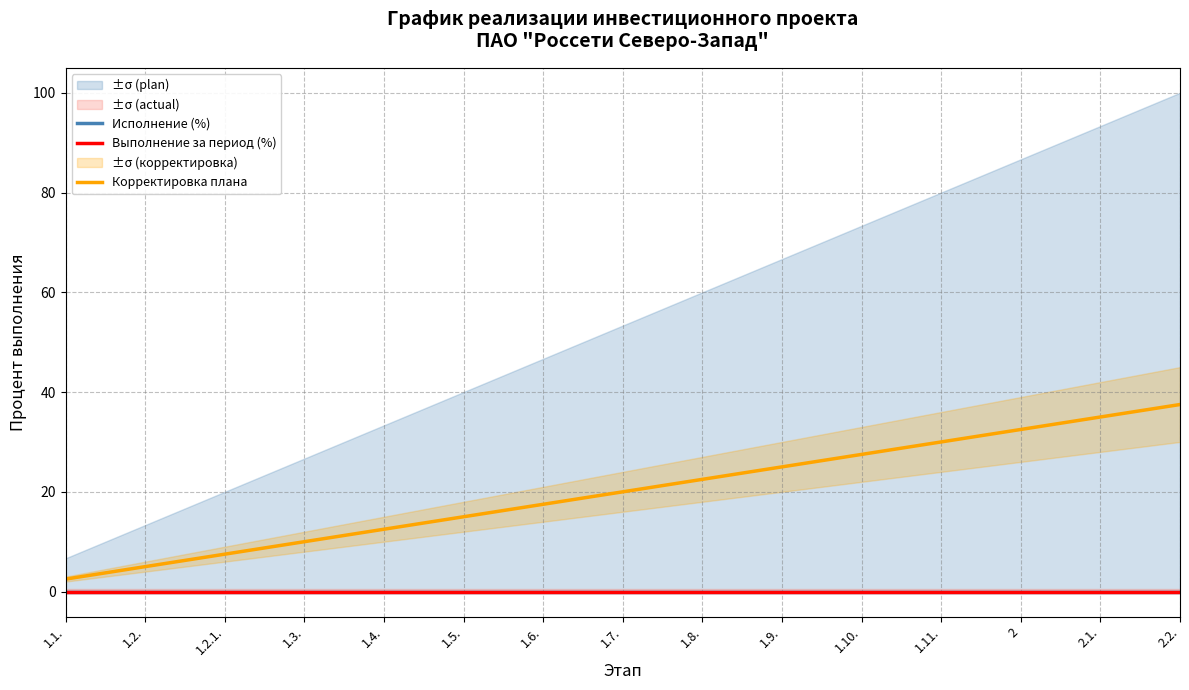

What is the spread (max minus min) of values at 1.6.?

17.5